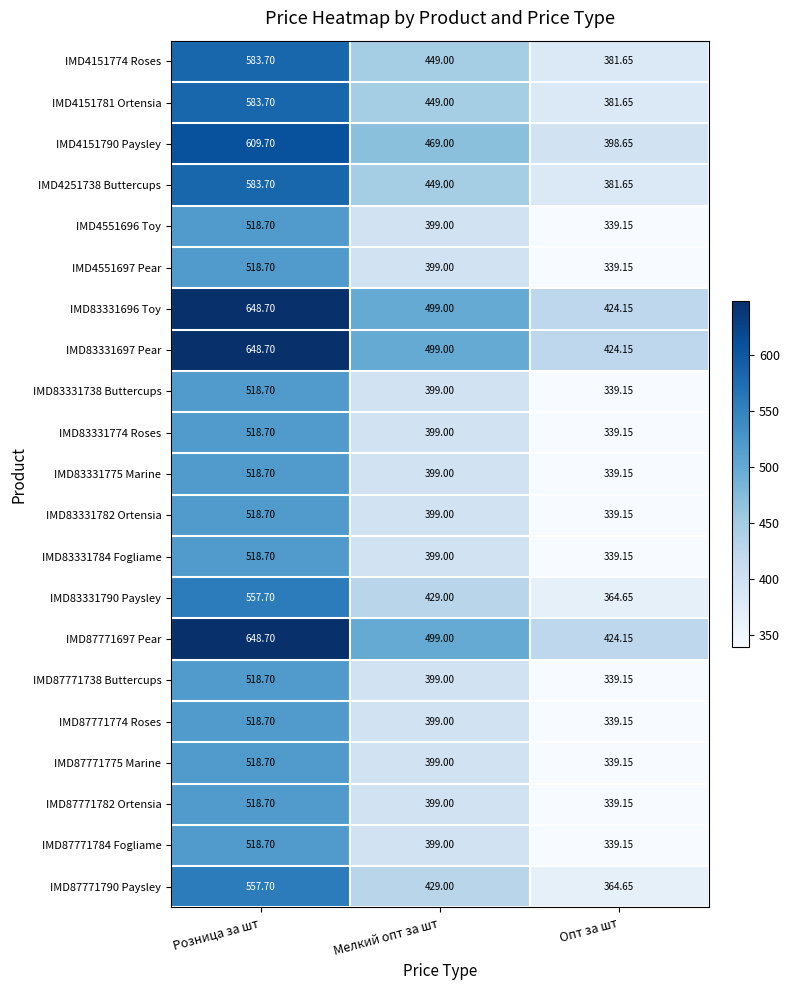

At which label does IMD83331774 Roses reach its peak?

Розница за шт